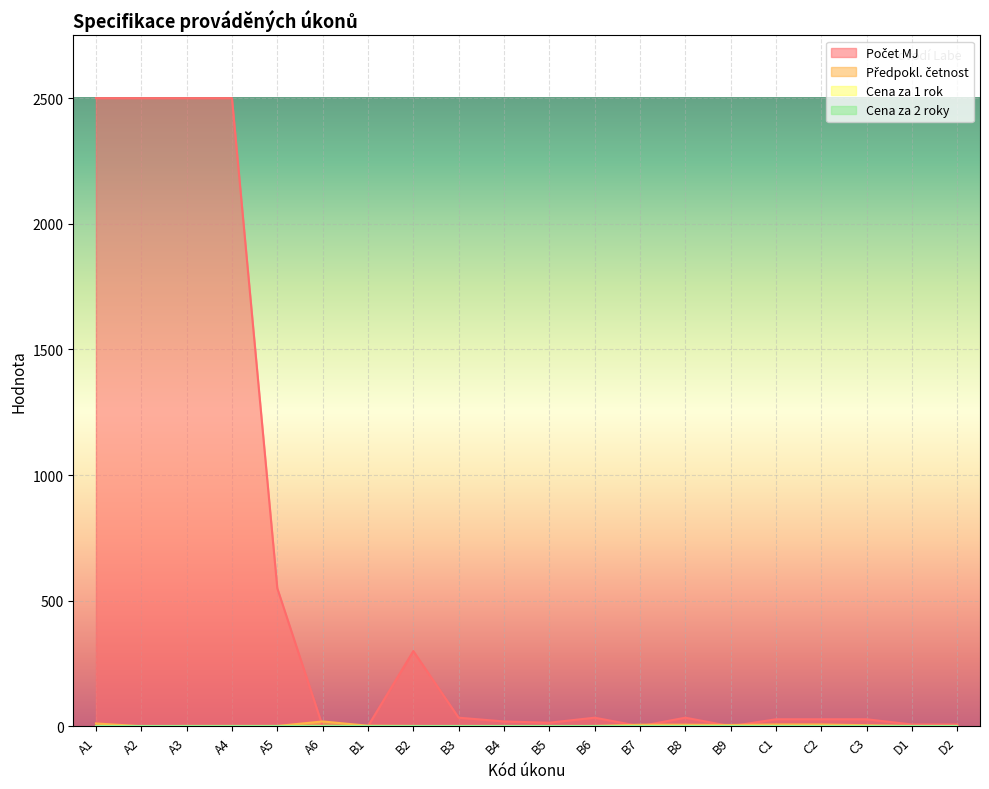

What is the label of the 5th point from the left?

A5